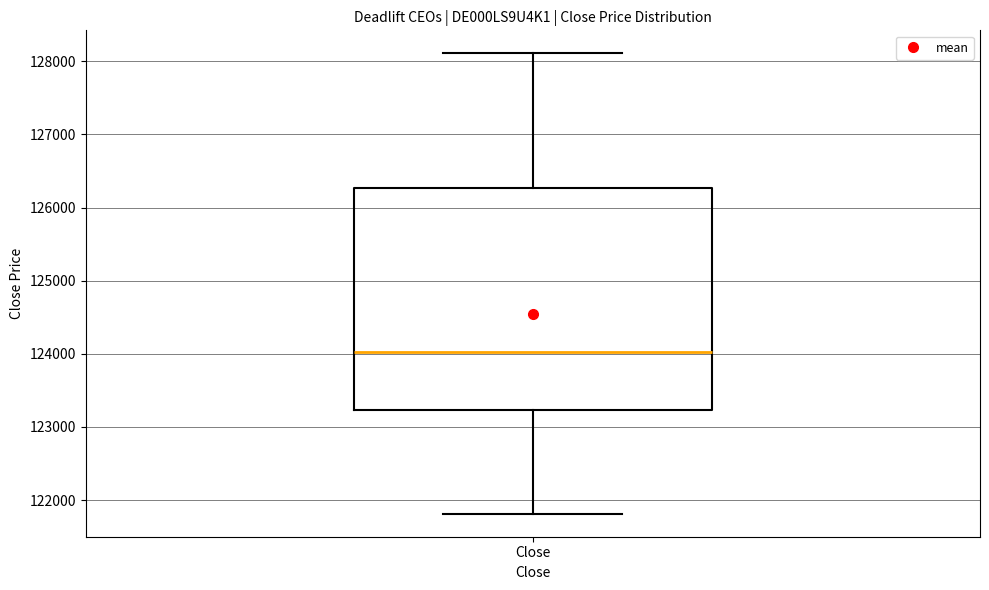

Read this box plot against the y-axis: the position of the median line, the range covered by the box, and the ends of both whiskers. The values are not printed on the chart, so give them approximately, as read against the axis.

median 124000, box 123200 to 126300, whiskers 121800 to 128100